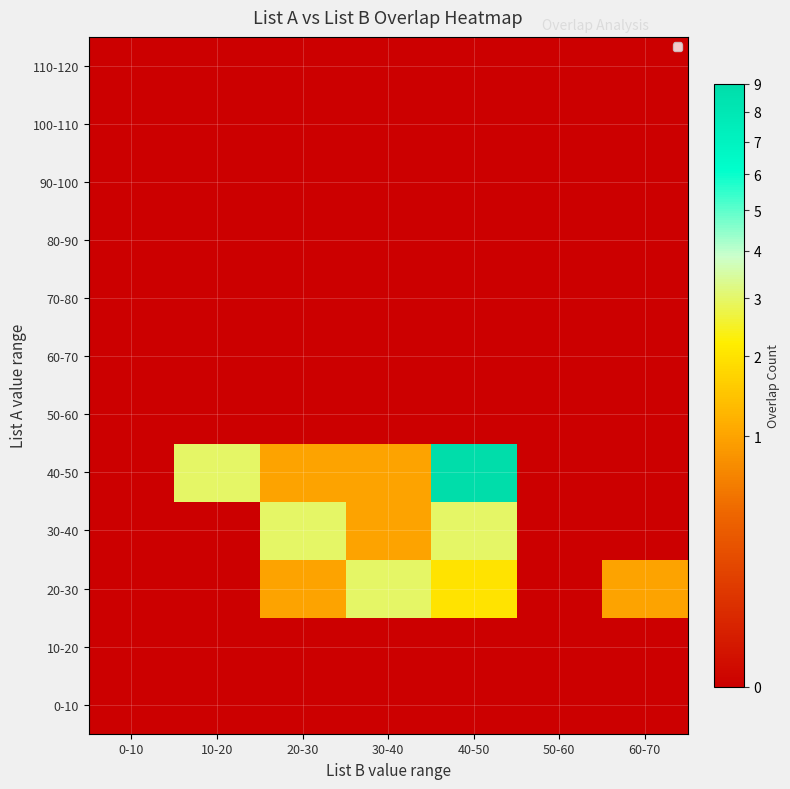

List the series in order of their peak value, lowest first.

0-10, 10-20, 50-60, 60-70, 70-80, 80-90, 90-100, 100-110, 110-120, 20-30, 30-40, 40-50